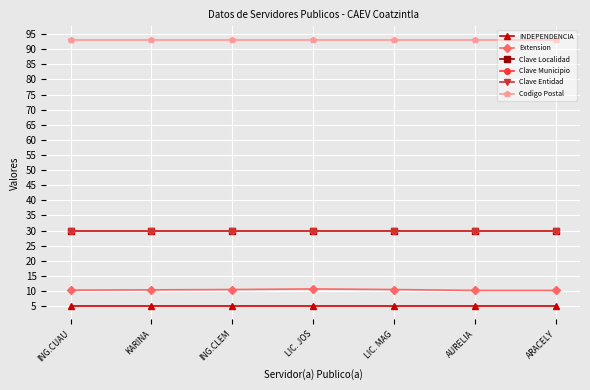

True or false: Clave Localidad and Clave Entidad cross at least once.

False